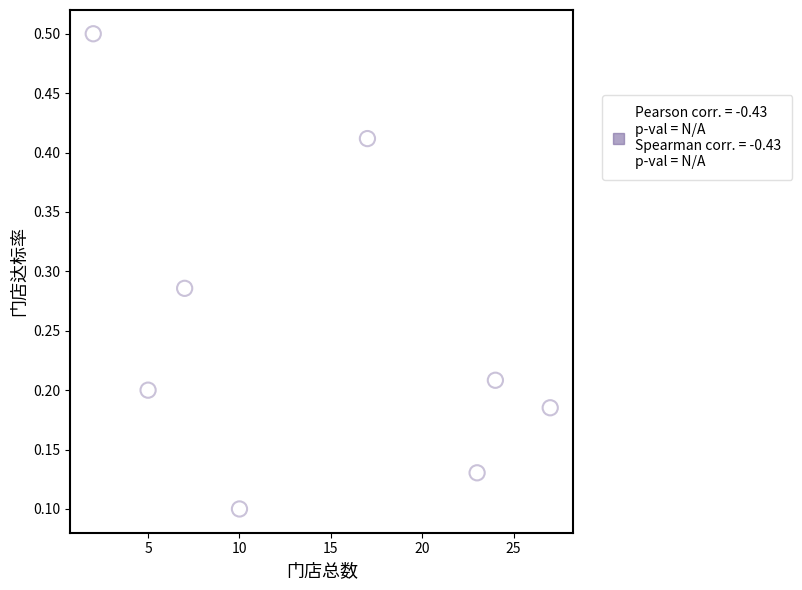

What is the range of X values (max minus min)?

25.0